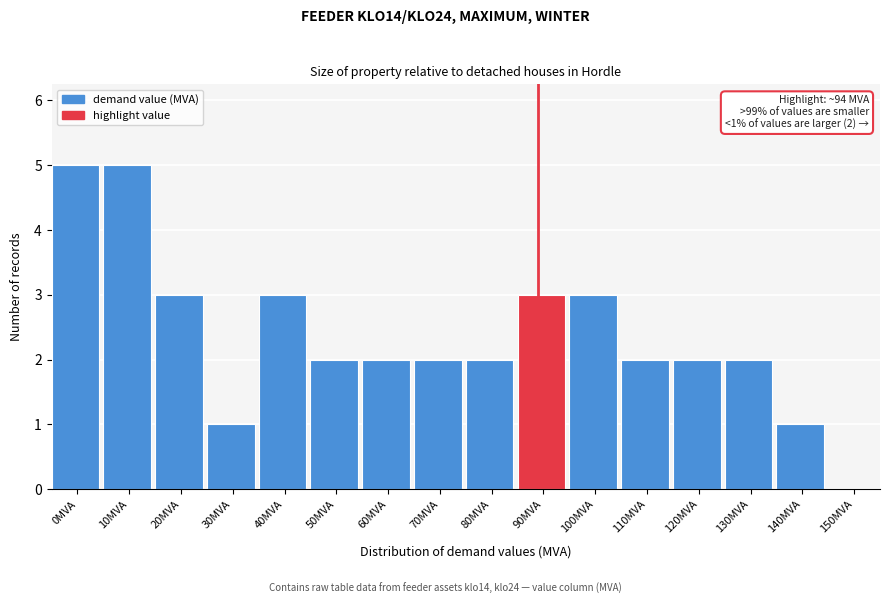

Reading left to right, transcribe all the data shown in this chart.

0MVA=5	10MVA=5	20MVA=3	30MVA=1	40MVA=3	50MVA=2	60MVA=2	70MVA=2	80MVA=2	90MVA=3	100MVA=3	110MVA=2	120MVA=2	130MVA=2	140MVA=1	150MVA=0